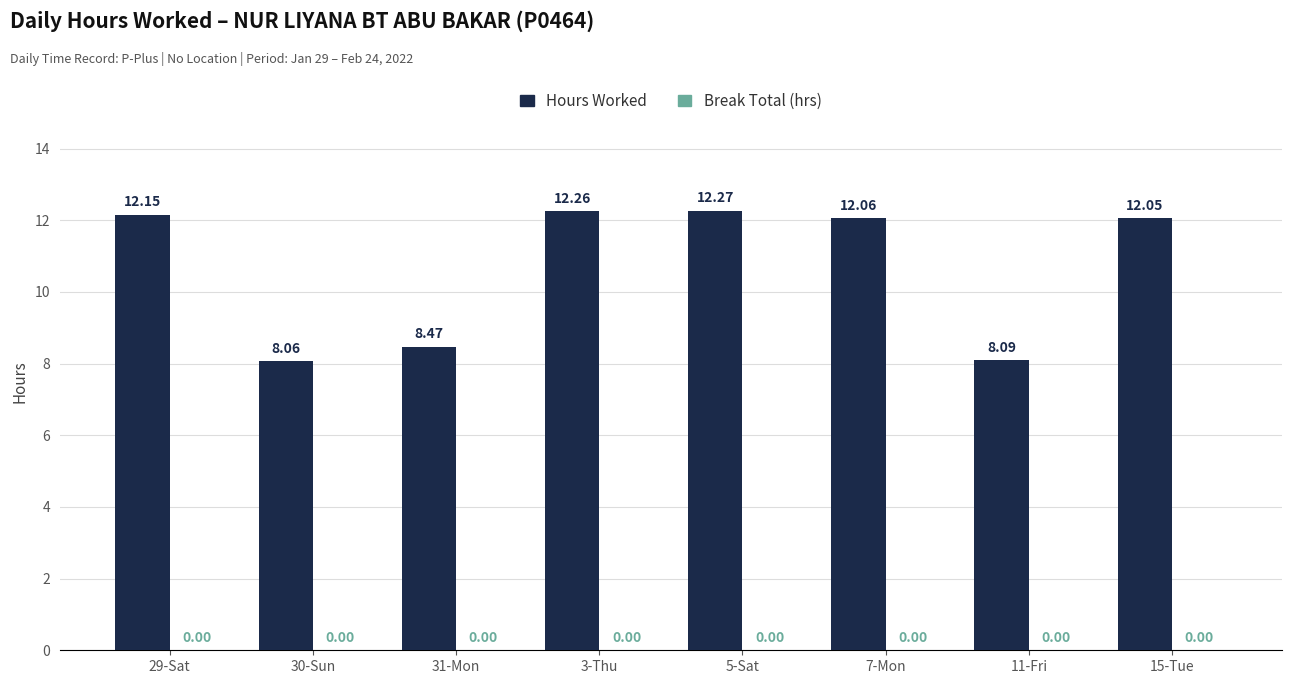

What is the label of the 1st bar from the left?

29-Sat